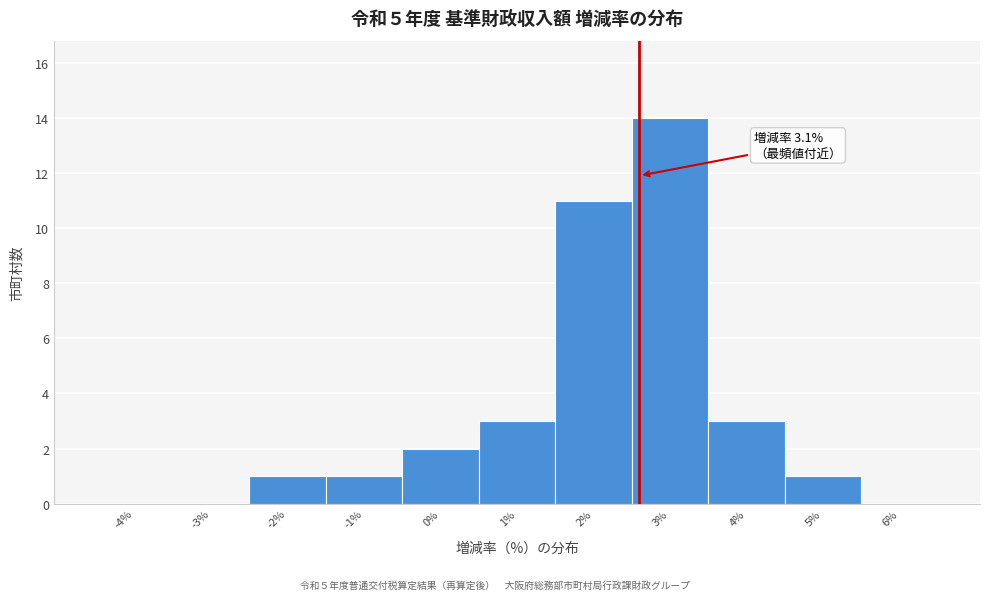

Reading left to right, extract all data points from this chart.

-4%=0	-3%=0	-2%=1	-1%=1	0%=2	1%=3	2%=11	3%=14	4%=3	5%=1	6%=0